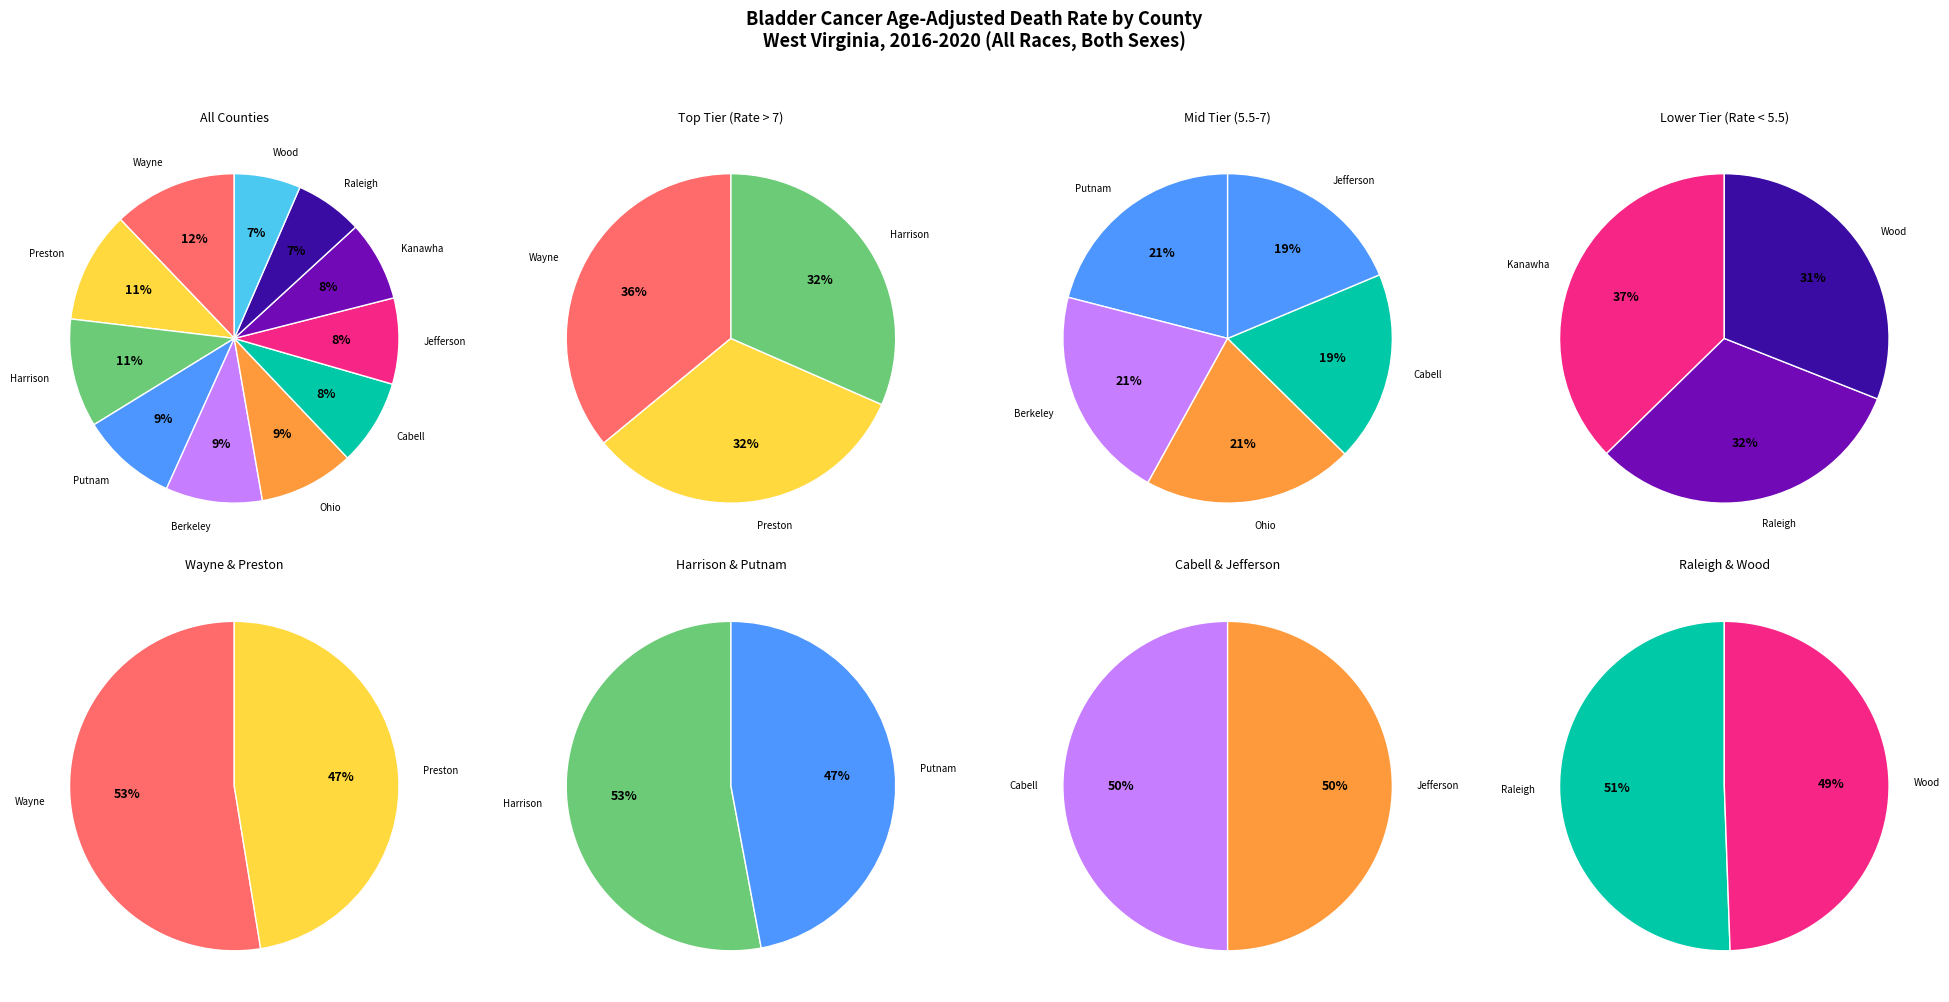

True or false: Harrison County accounts for 1% of the total.

False